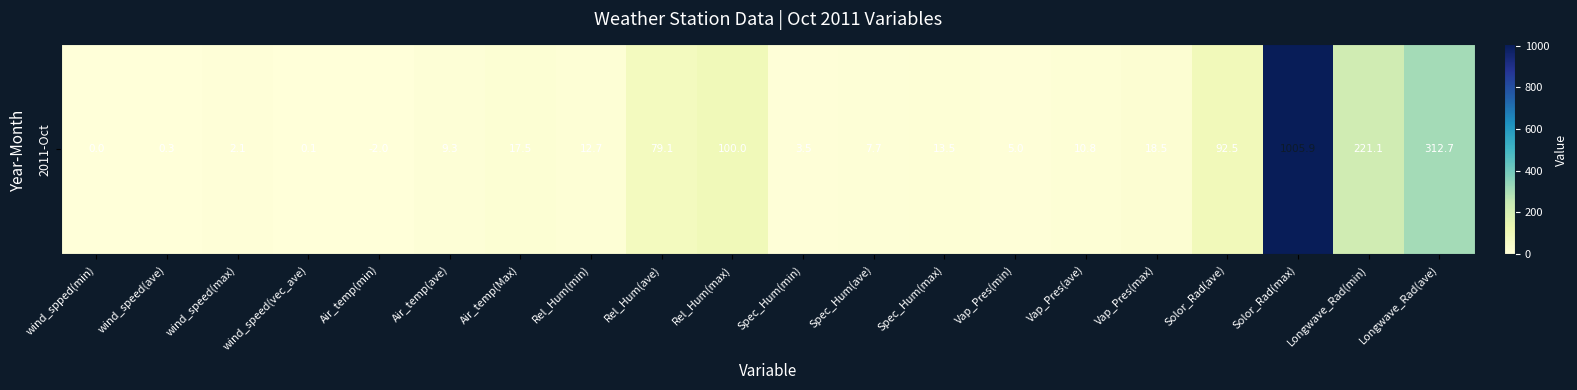

The value at Vap_Pres(ave) is 10.8. True or false?

True